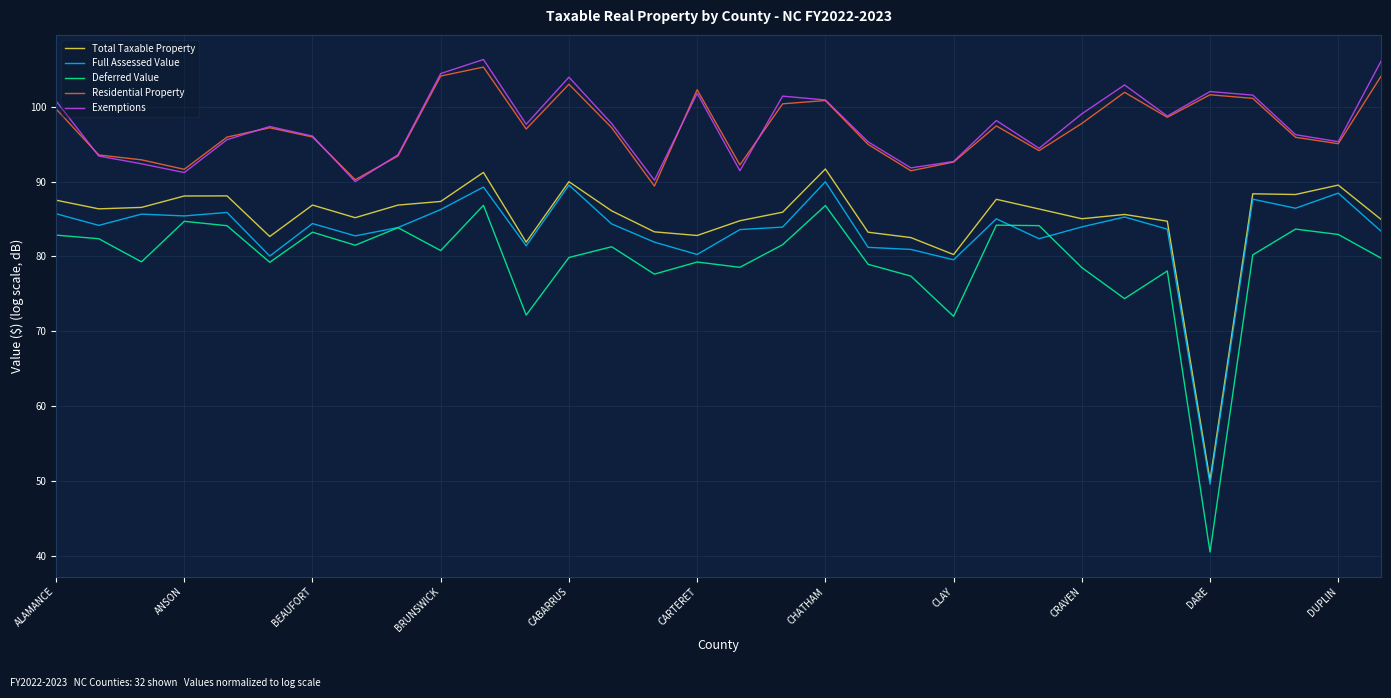

What is the difference between the second highest and second lowest values in the Deferred Value series?

14.8